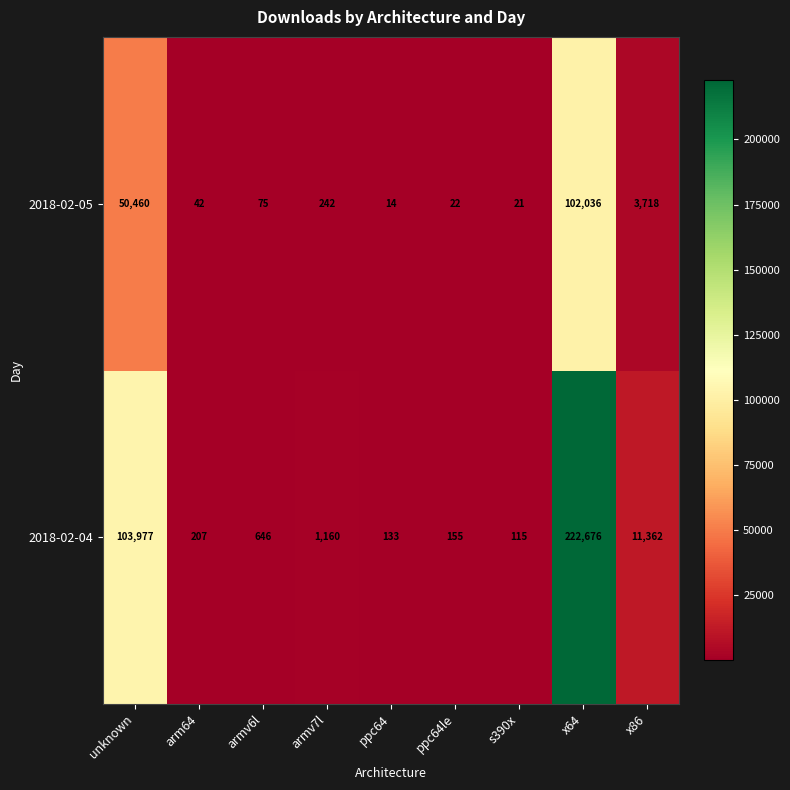

List the labels in order of 2018-02-05 value, largest first.

x64, unknown, x86, armv7l, armv6l, arm64, ppc64le, s390x, ppc64